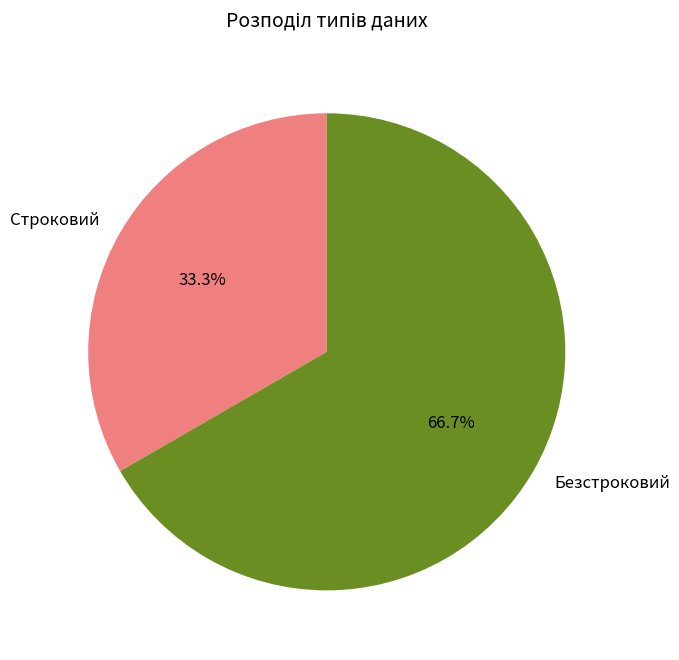

Combined, what portion of the pie is Строковий and Безстроковий?

100.0%